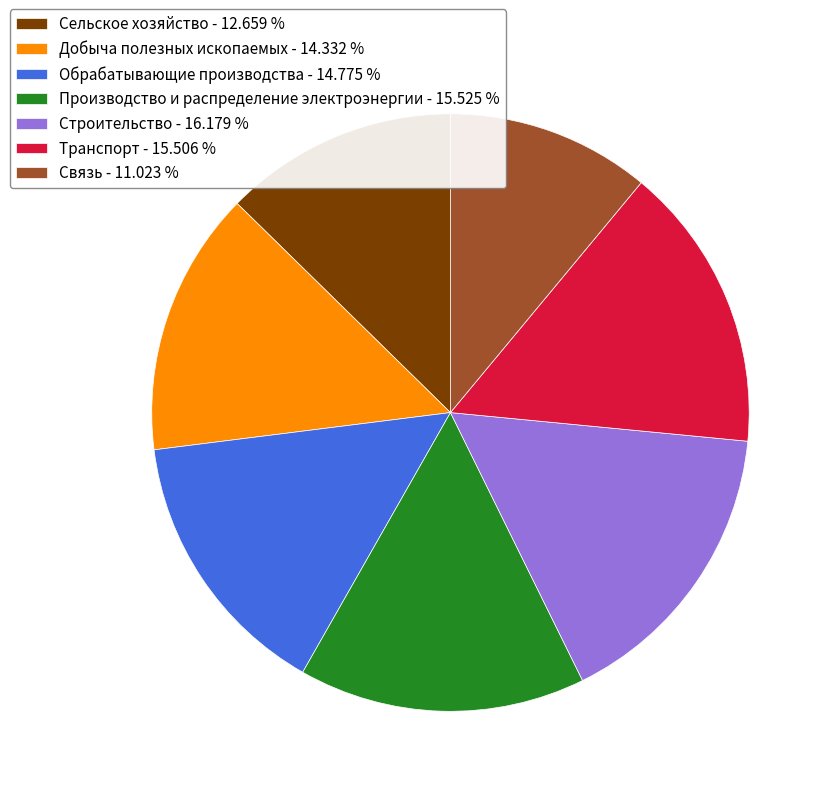

Count the number of slices in the pie.

7